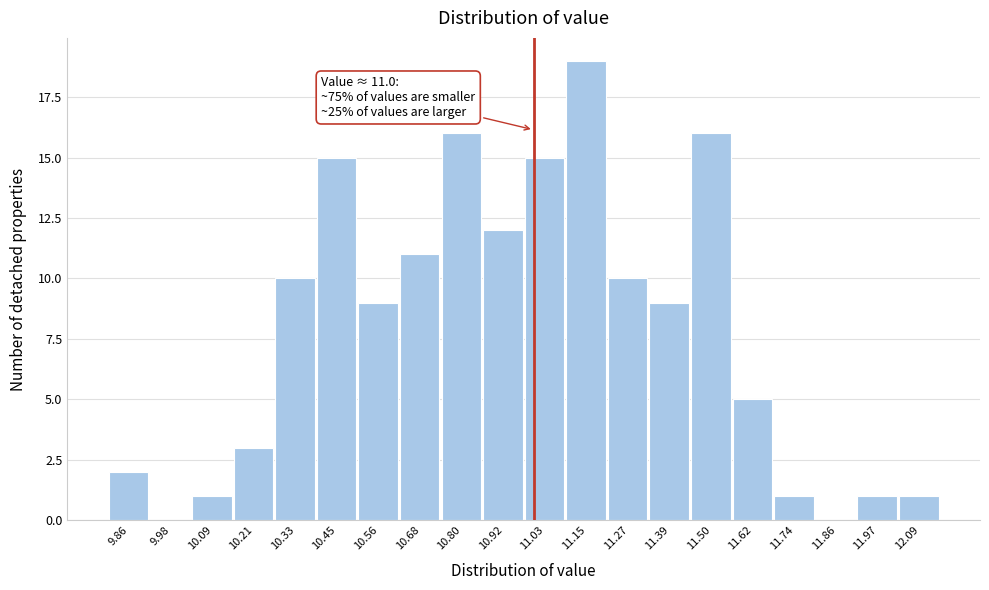

Which range on the x-axis has the tallest bar?

11.10 to 11.22